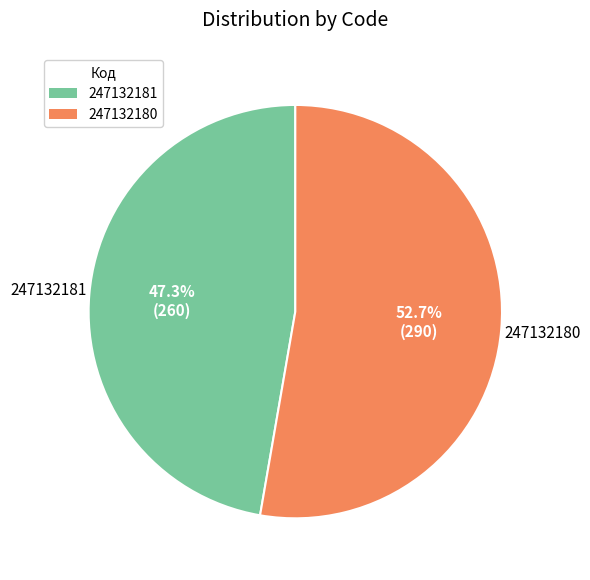

Is the sum of 247132180 and 247132181 greater than half?

Yes